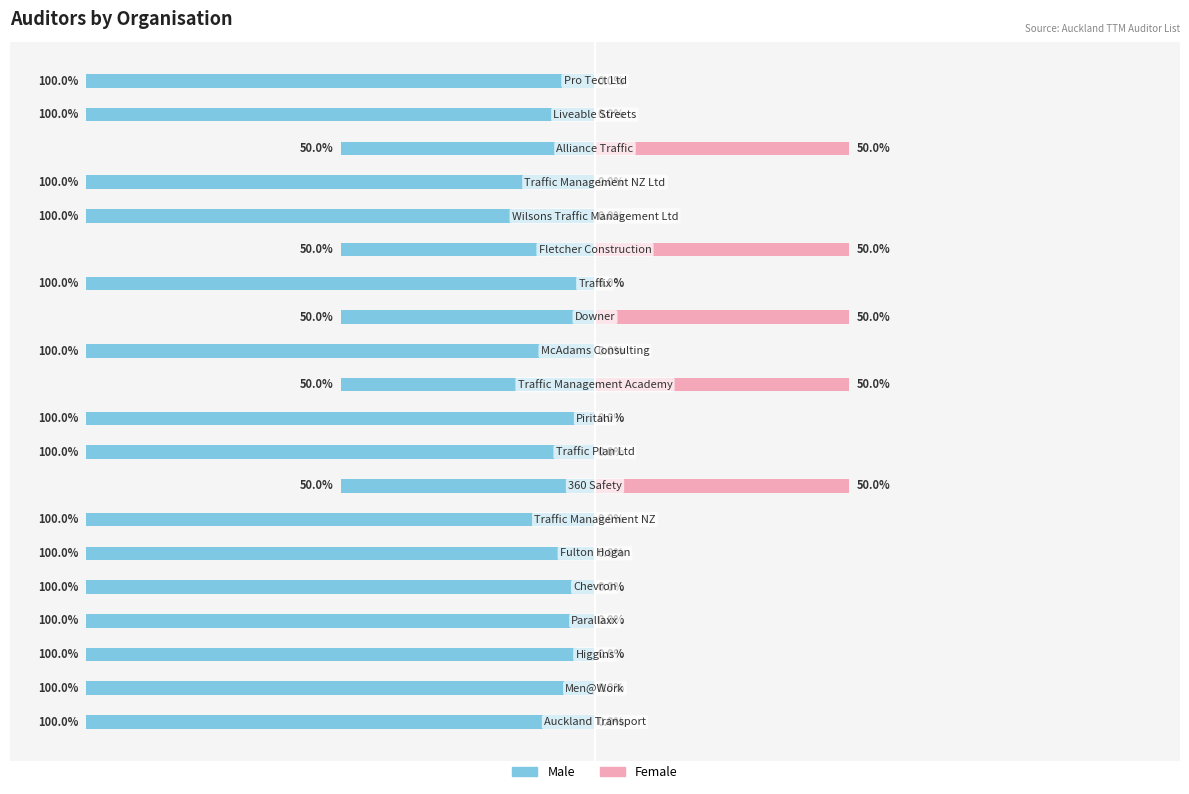

What position from the left is 8?

9